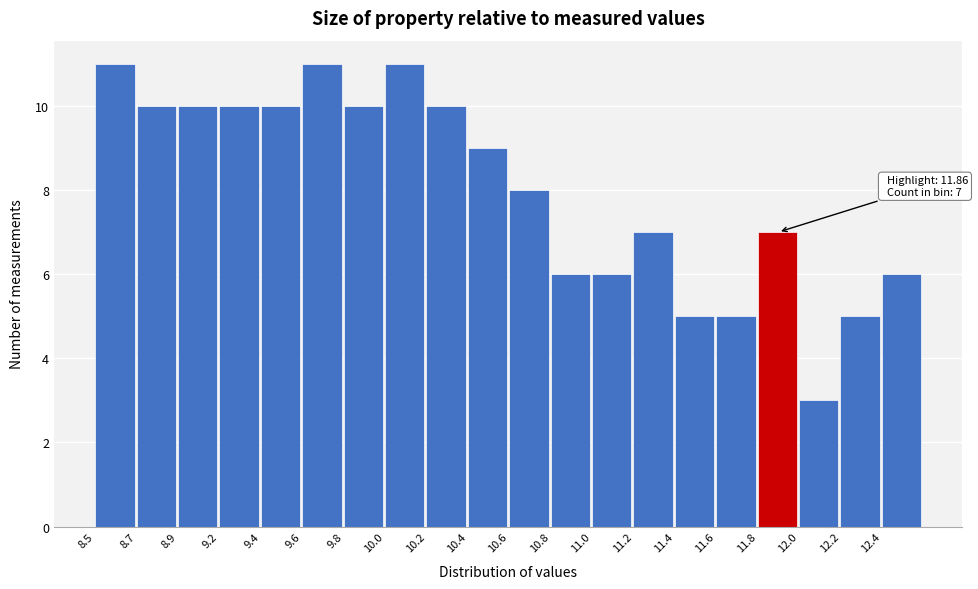

Reading right to left, extract all data points from this chart.

6	5	3	7	5	5	7	6	6	8	9	10	11	10	11	10	10	10	10	11